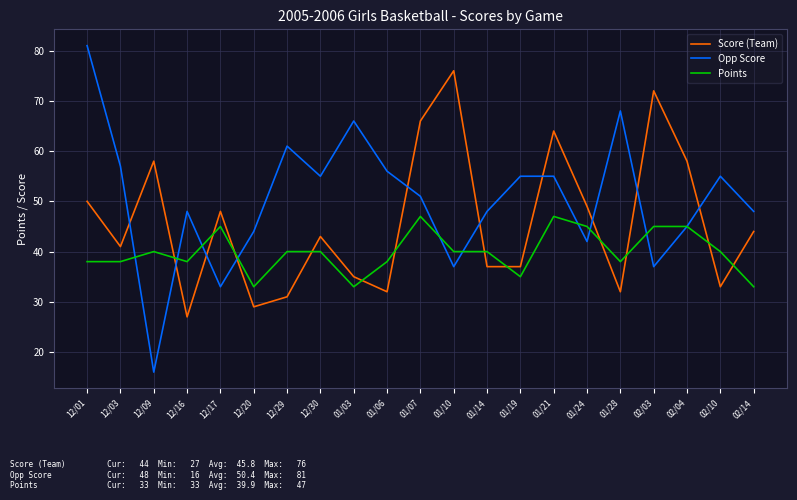

What is the greatest value displayed?

81